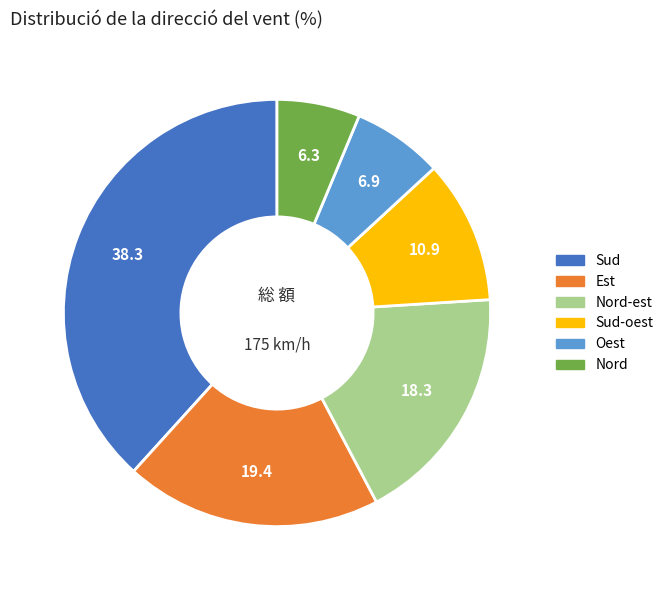

Is there any slice that represents more than half of the pie?

No